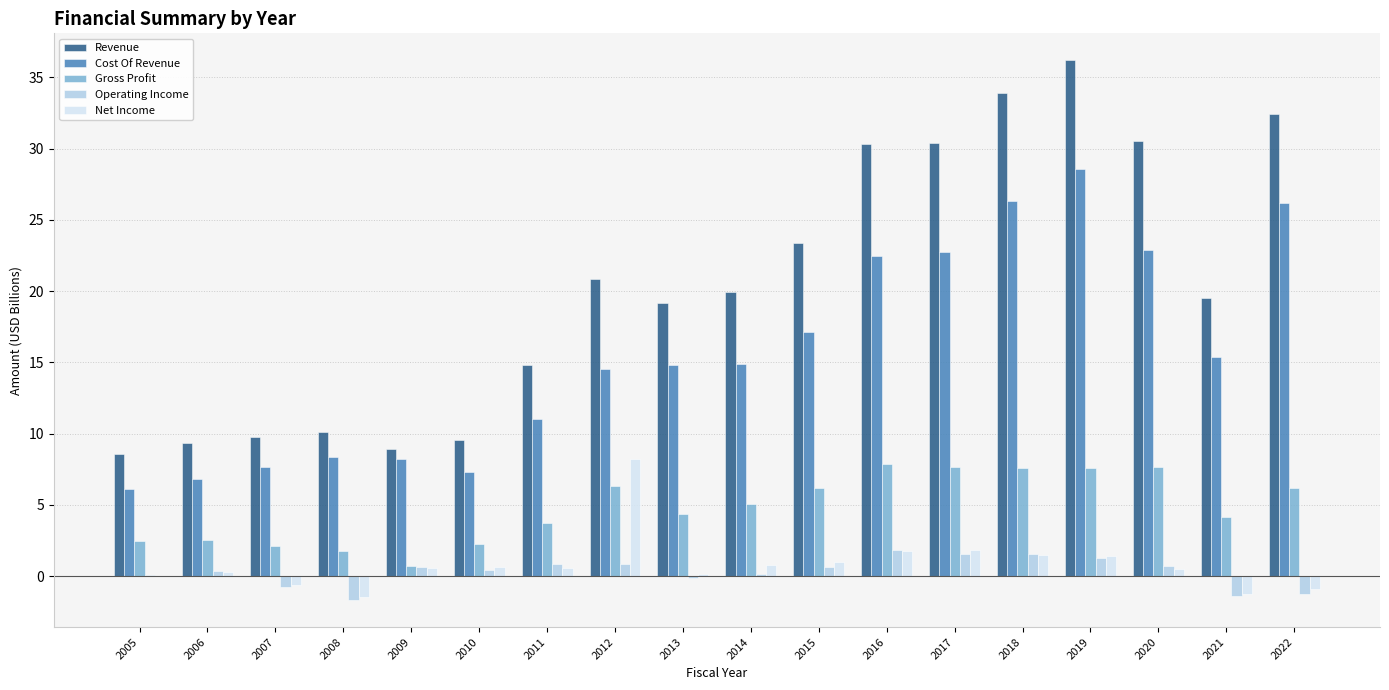

What are all the series names shown in the legend?

Revenue, Cost Of Revenue, Gross Profit, Operating Income, Net Income